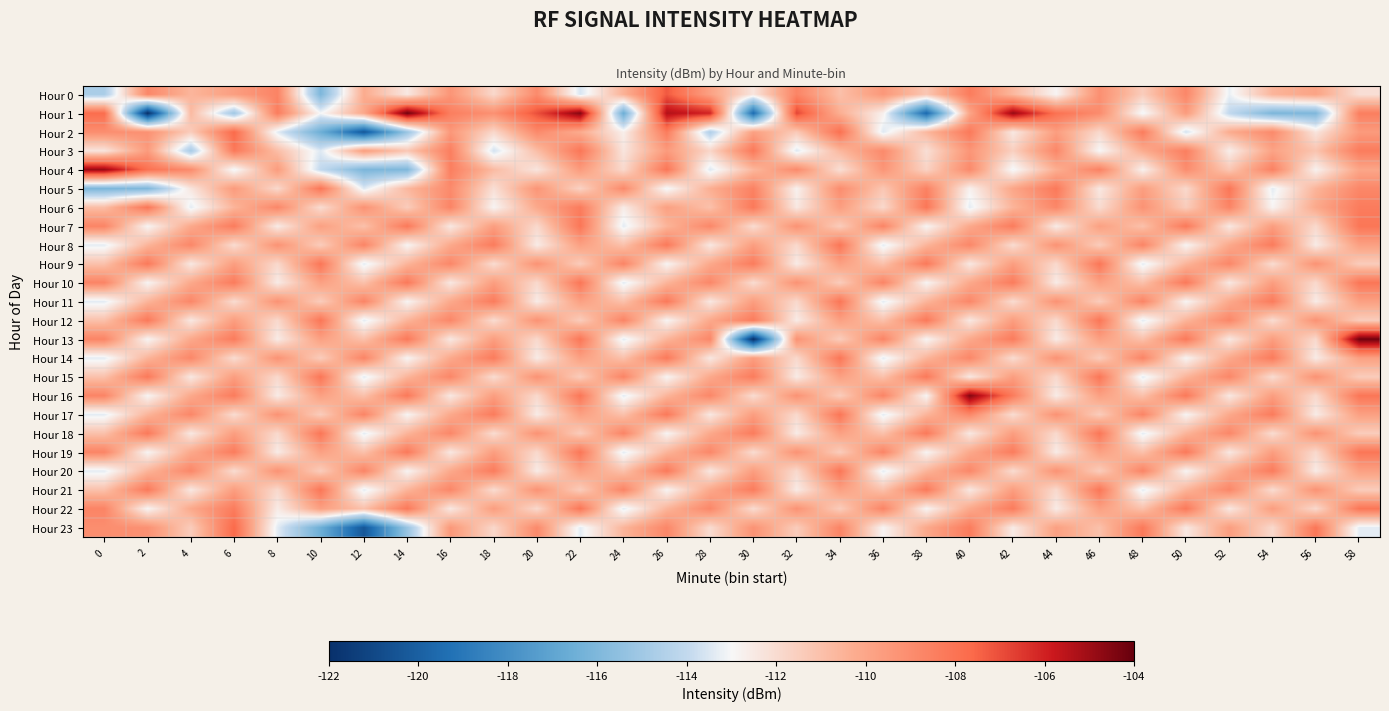

Which label corresponds to the largest value in the chart?

14